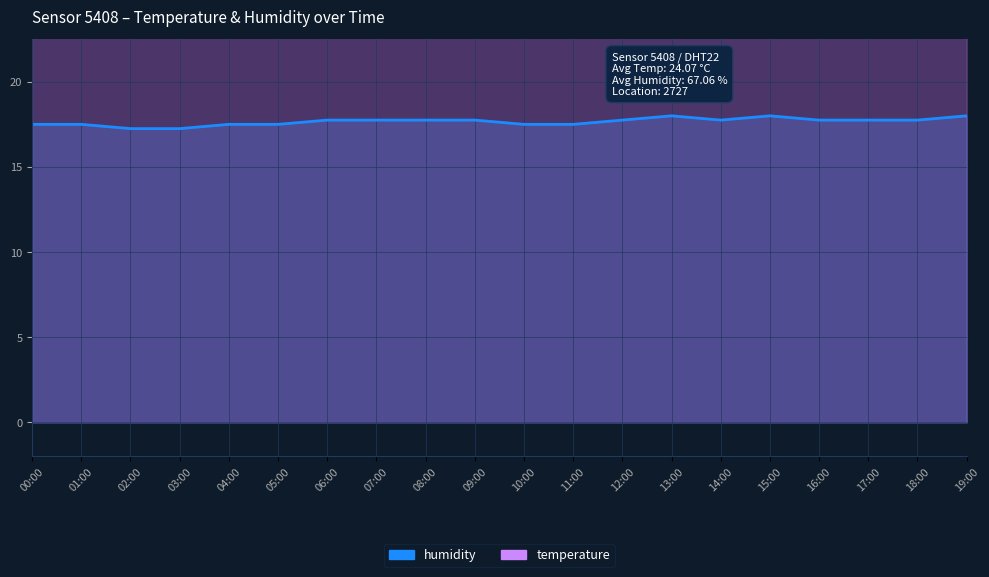

How many interior local peaks does the temperature series have?

2